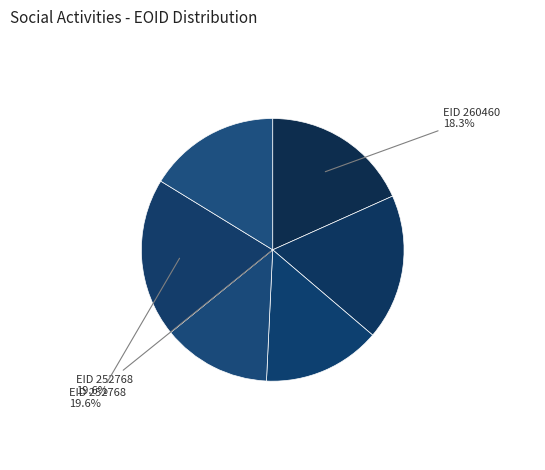

To the nearest percent, what is the average slice percentage?

17%